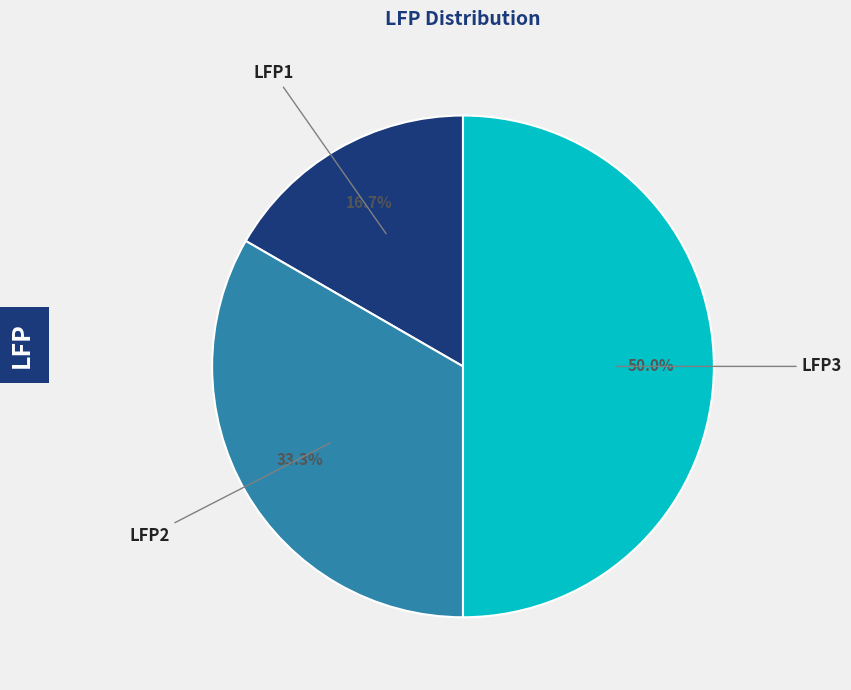

To the nearest percent, what is the difference between the largest and smallest slice percentages?

33%